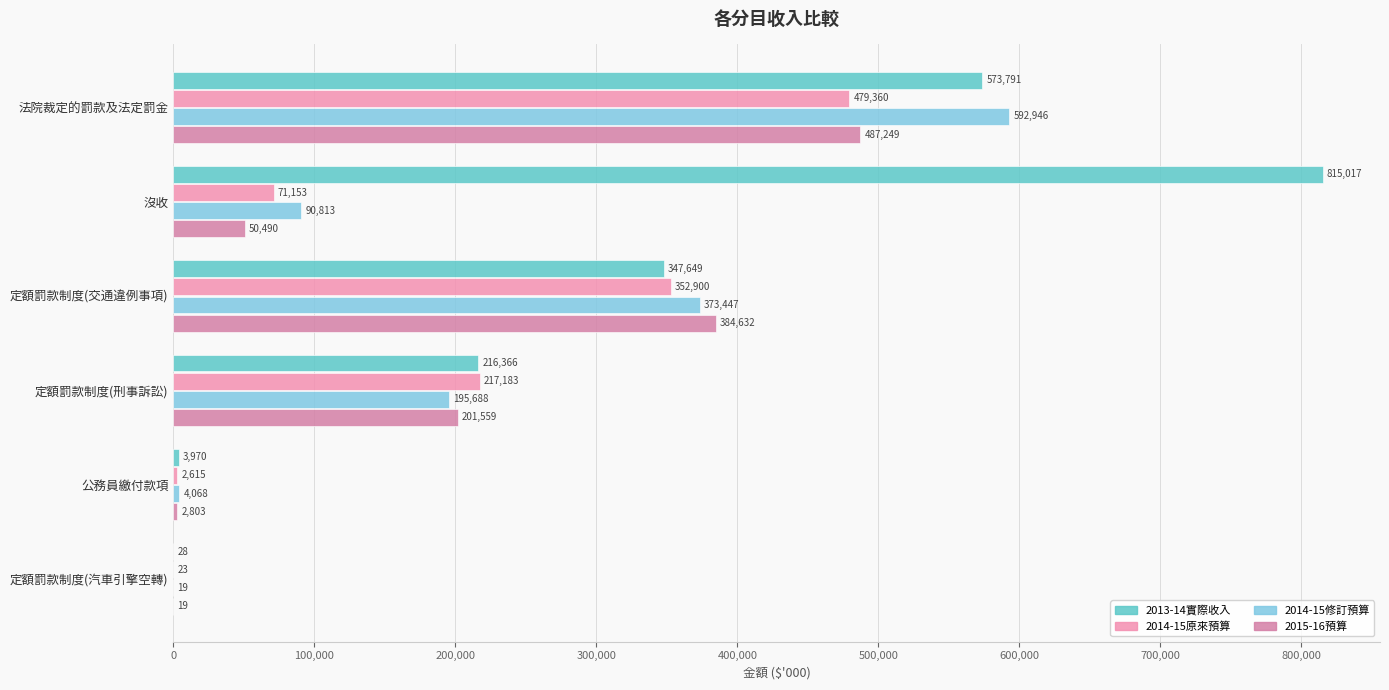

Count the number of data series in this chart.

4